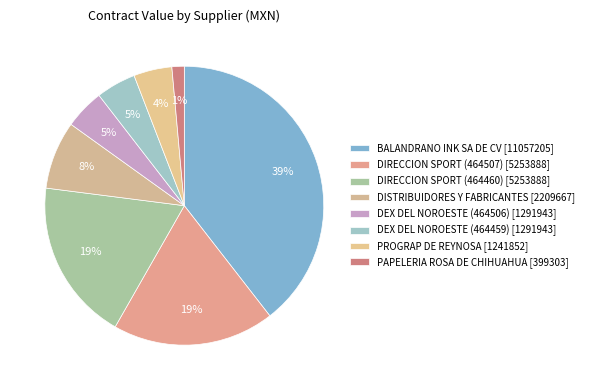

Which category has the smallest portion of the pie?

PAPELERIA ROSA DE CHIHUAHUA